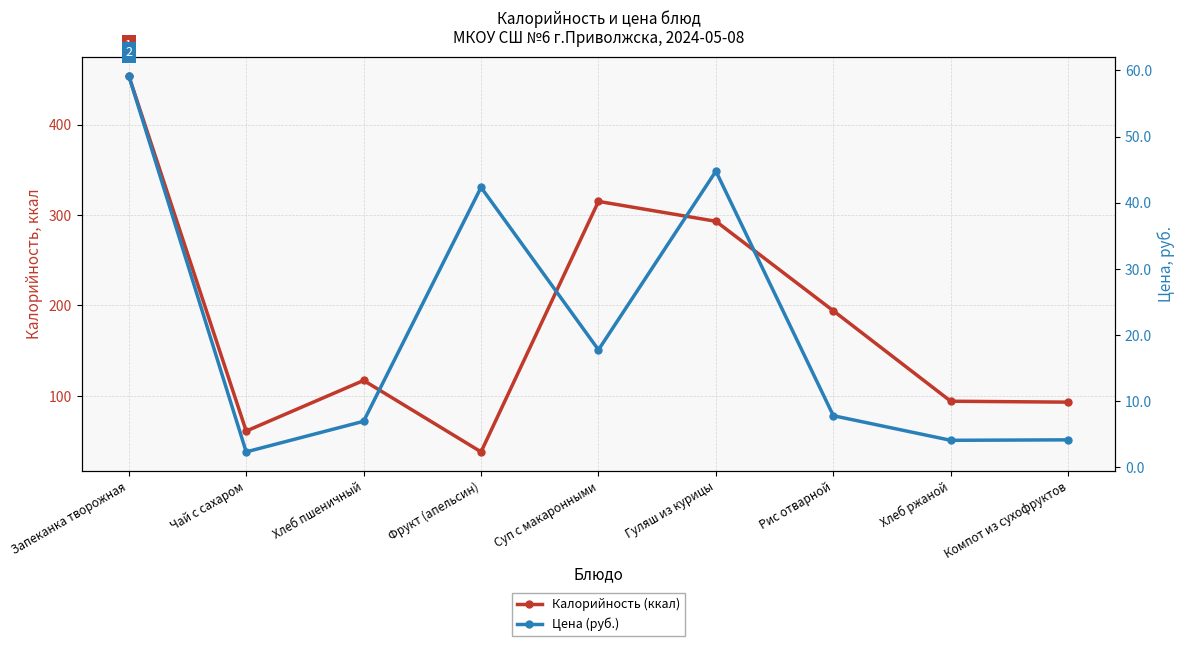

Where is Цена (руб.) nearest to the value 30?

Суп с макаронными